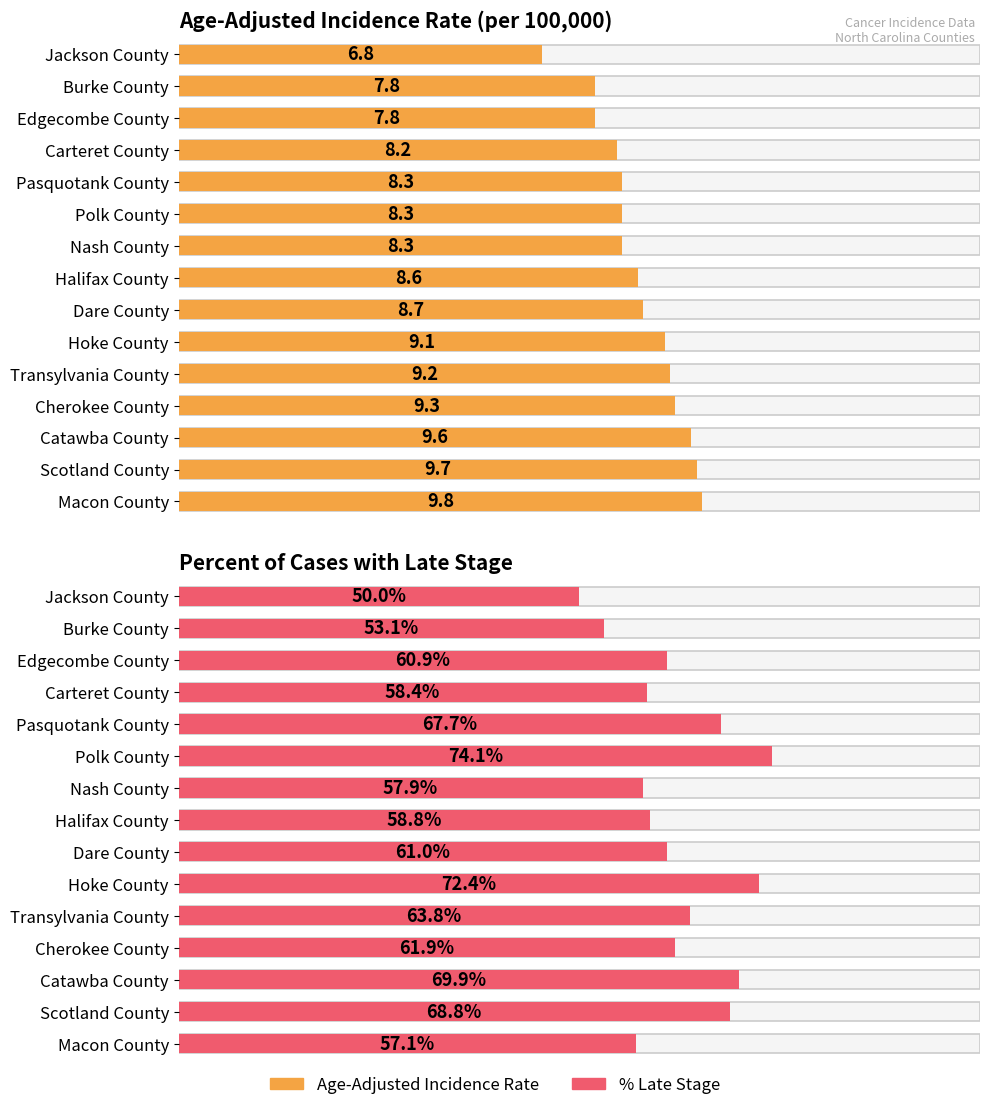

How many bars are there in total?

30